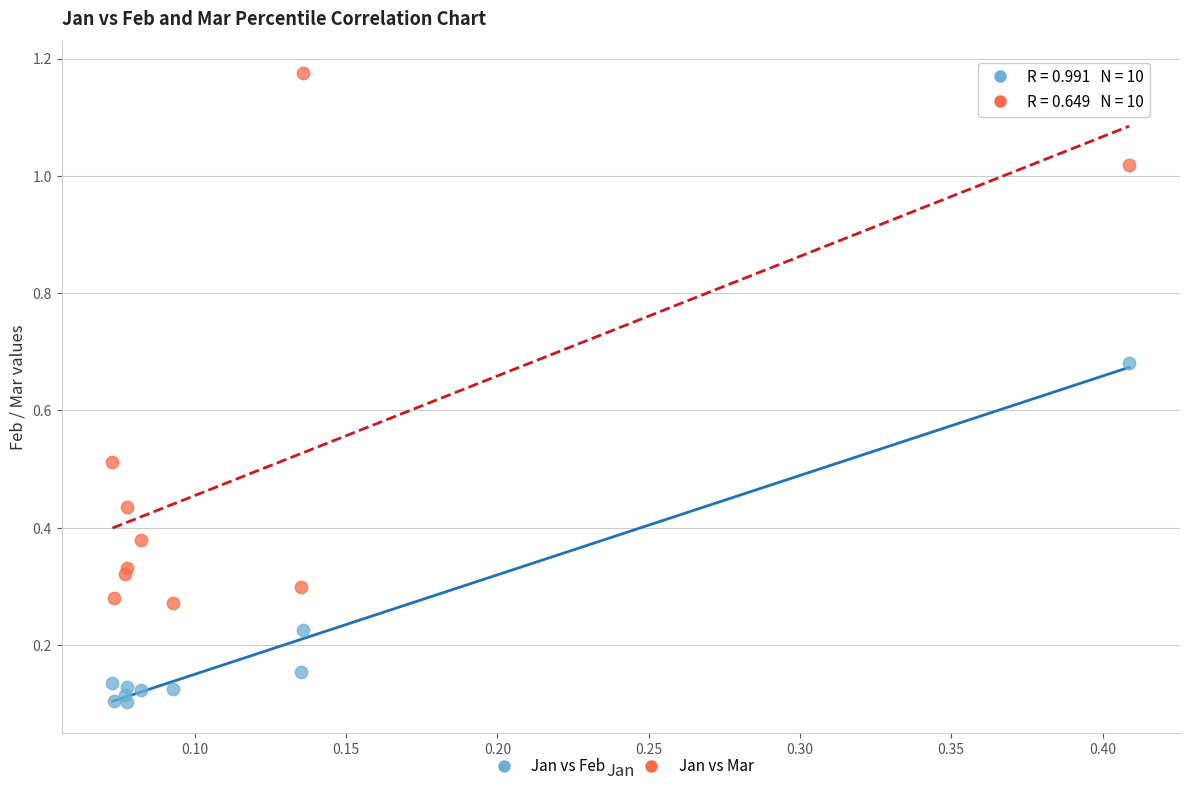

Which series has the largest Y range (max minus min)?

Jan vs Mar